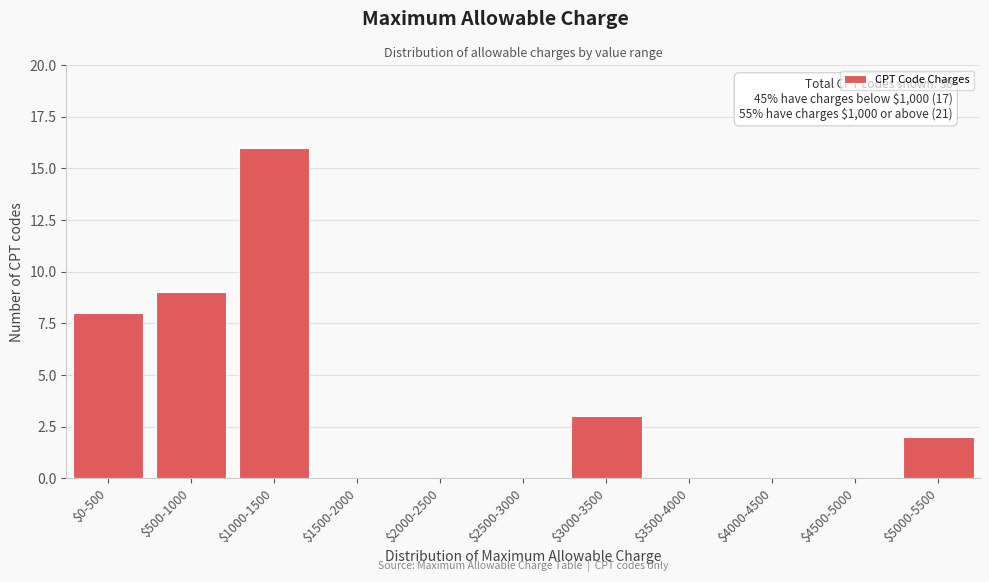

The value at $1000-1500 is 5. True or false?

False